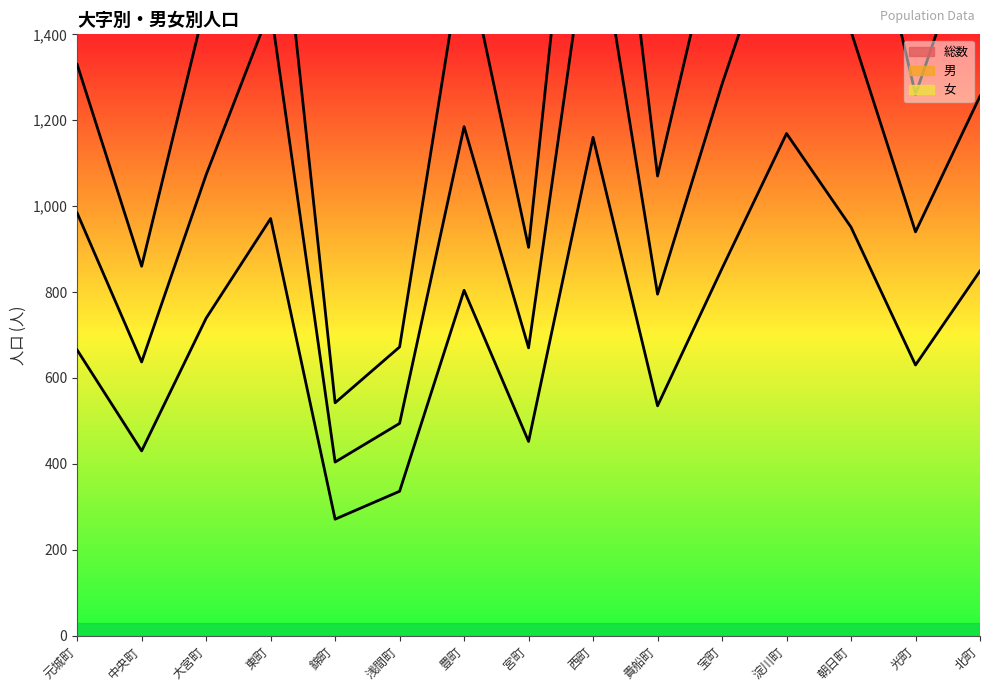

What are all the series names shown in the legend?

総数, 男, 女